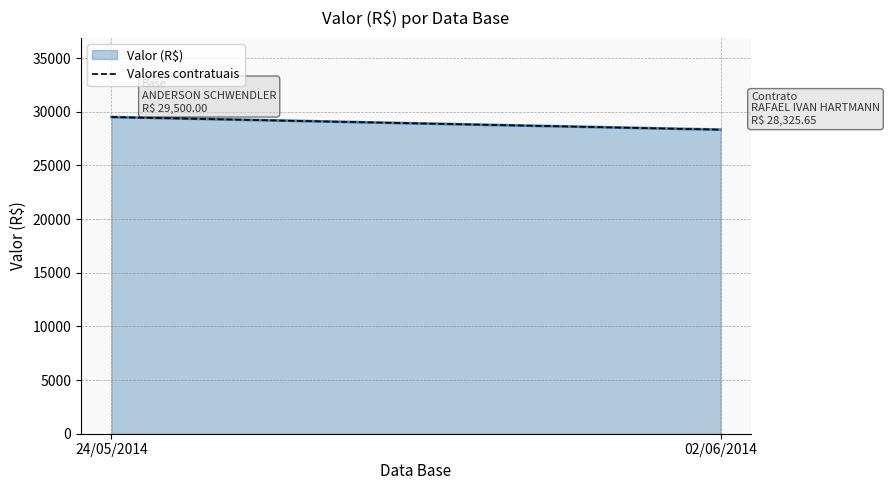

What is the value of the 1st point from the left?

29500.0